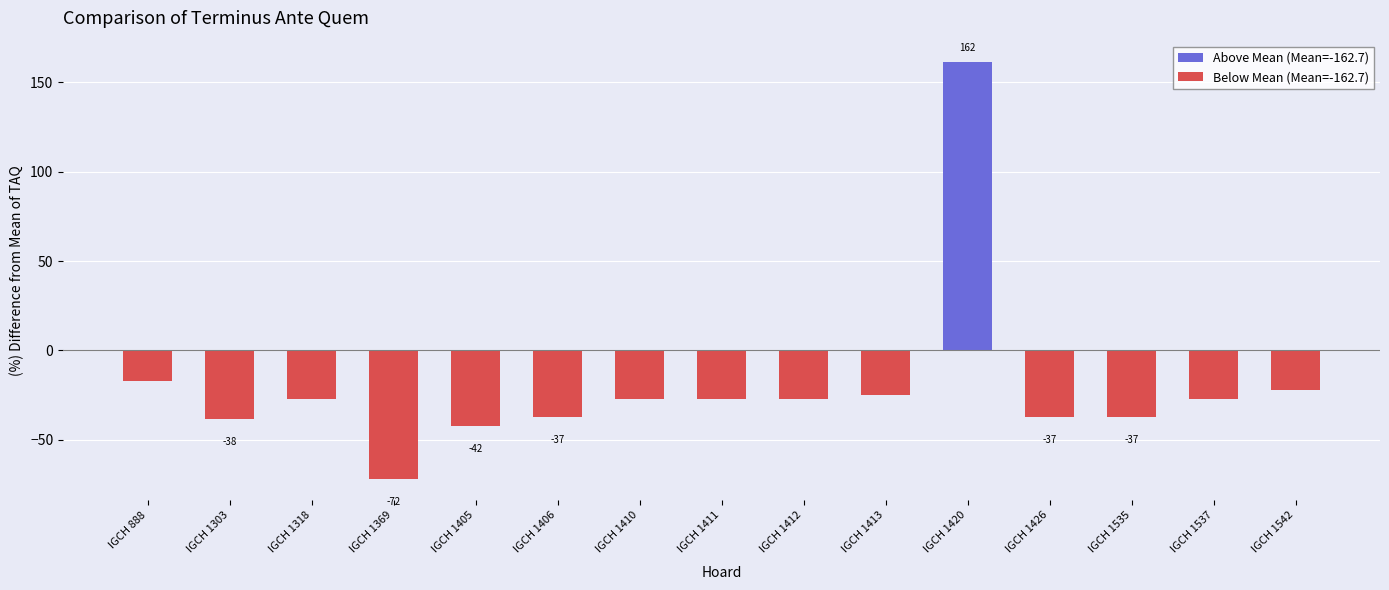

What is the value of the Below Mean (Mean=-162.7) bar at the 5th from the left?

-42.3